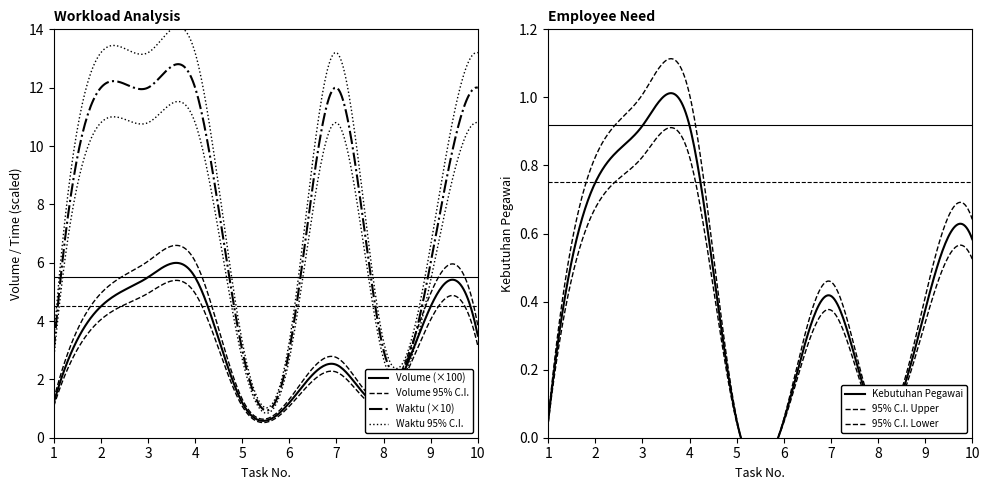

Between 9 and 3, which is larger?

3